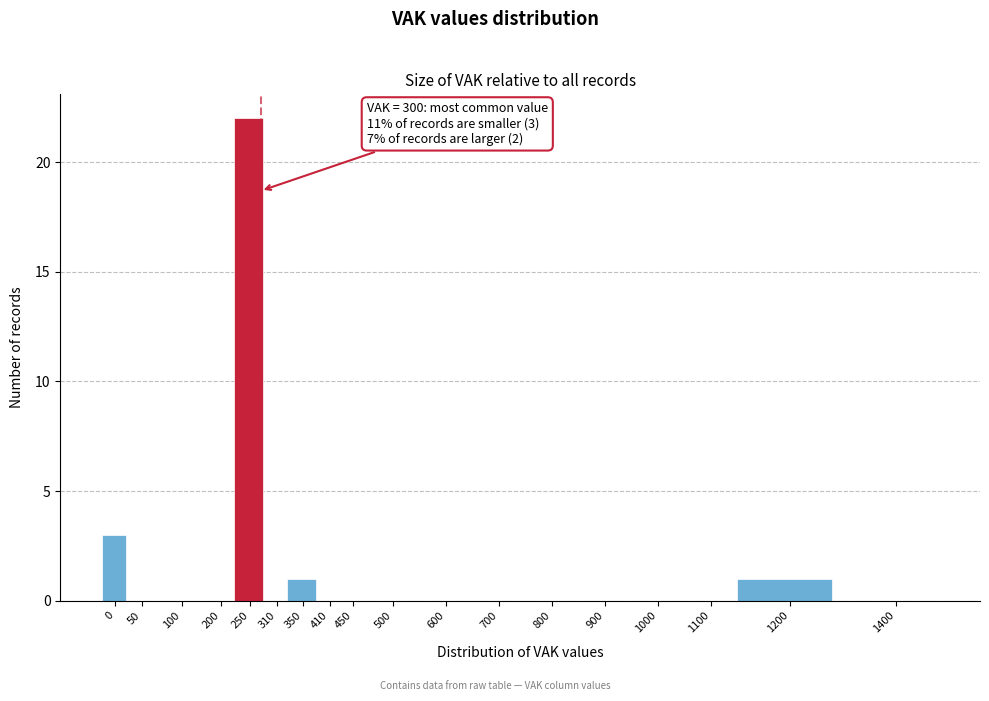

Reading left to right, list all the values displayed in this chart.

0=3	50=0	100=0	200=0	250=22	310=0	350=1	410=0	450=0	500=0	600=0	700=0	800=0	900=0	1000=0	1100=0	1200=1	1400=0